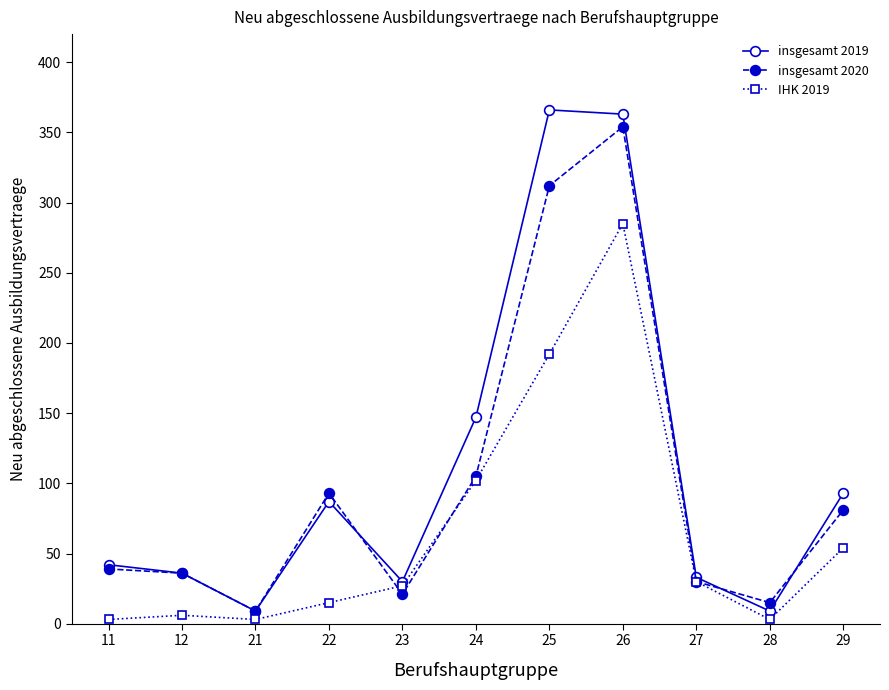

What is the minimum value shown in the chart?

3